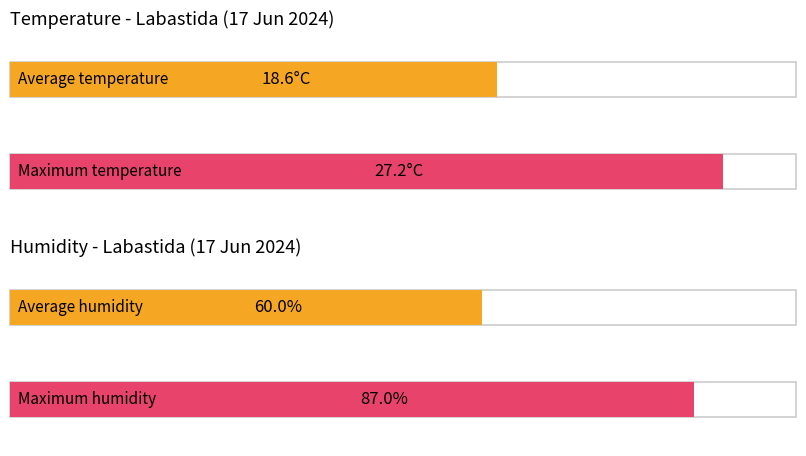

Does the chart contain stacked bars?

No